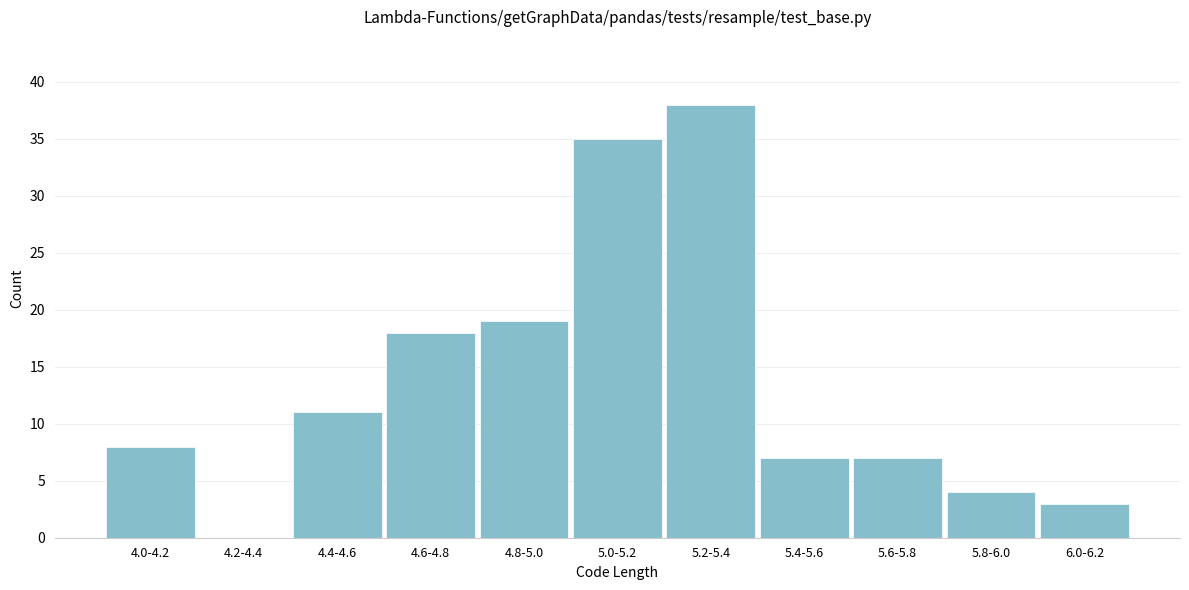

Reading left to right, extract all data points from this chart.

4.0-4.2=8	4.2-4.4=0	4.4-4.6=11	4.6-4.8=18	4.8-5.0=19	5.0-5.2=35	5.2-5.4=38	5.4-5.6=7	5.6-5.8=7	5.8-6.0=4	6.0-6.2=3